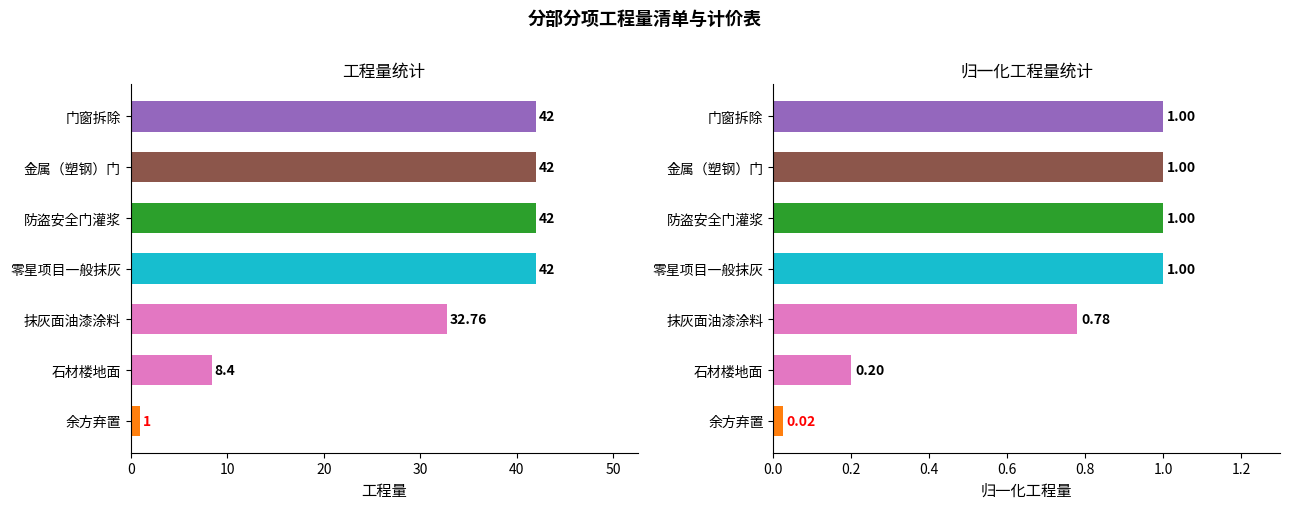

At how many categories does at least one series exceed 21?

5